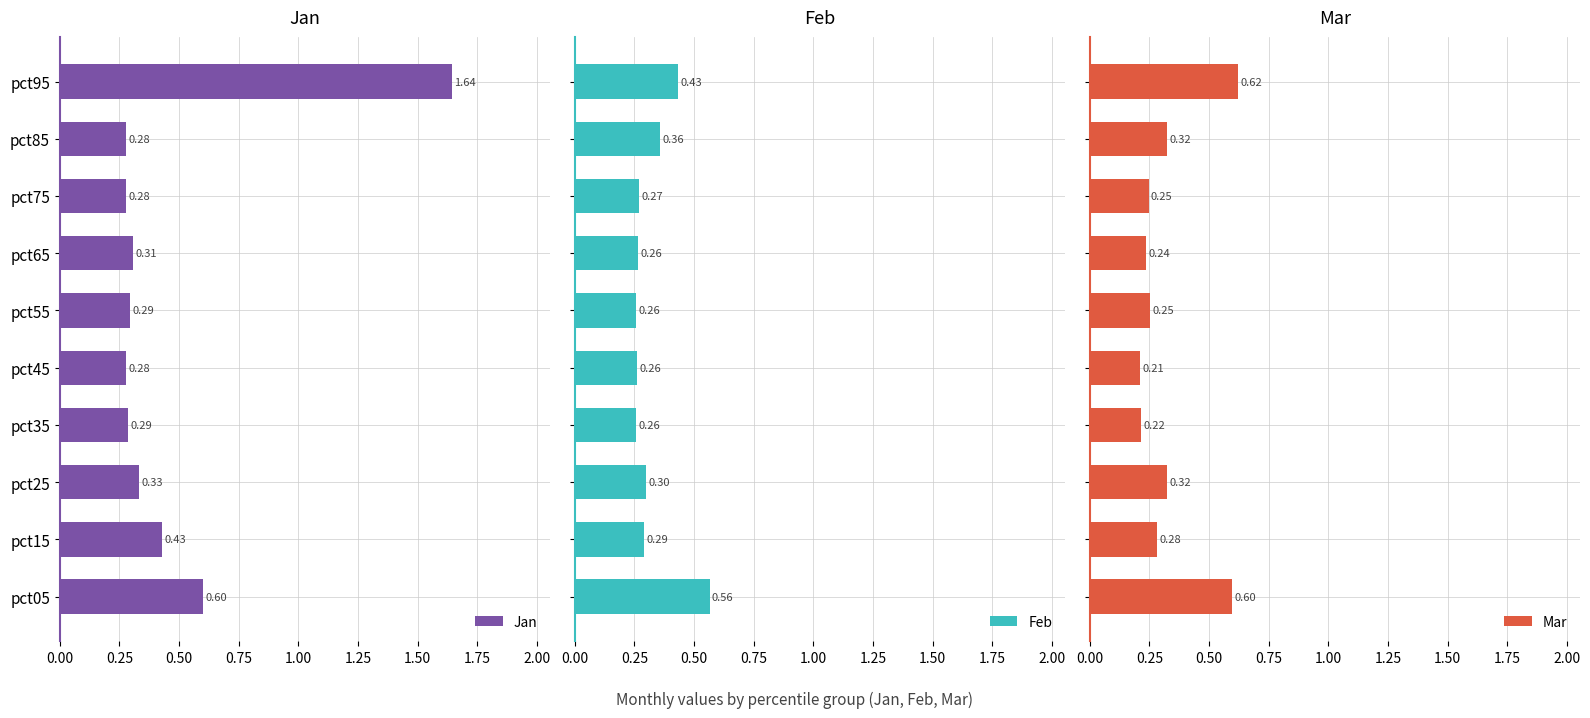

What is the sum of all Jan values?

4.7